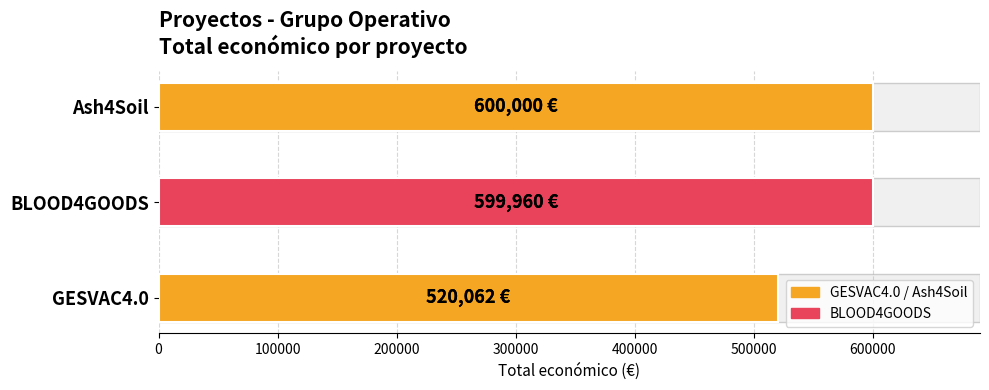

Which has a higher value, GESVAC4.0 or BLOOD4GOODS?

BLOOD4GOODS